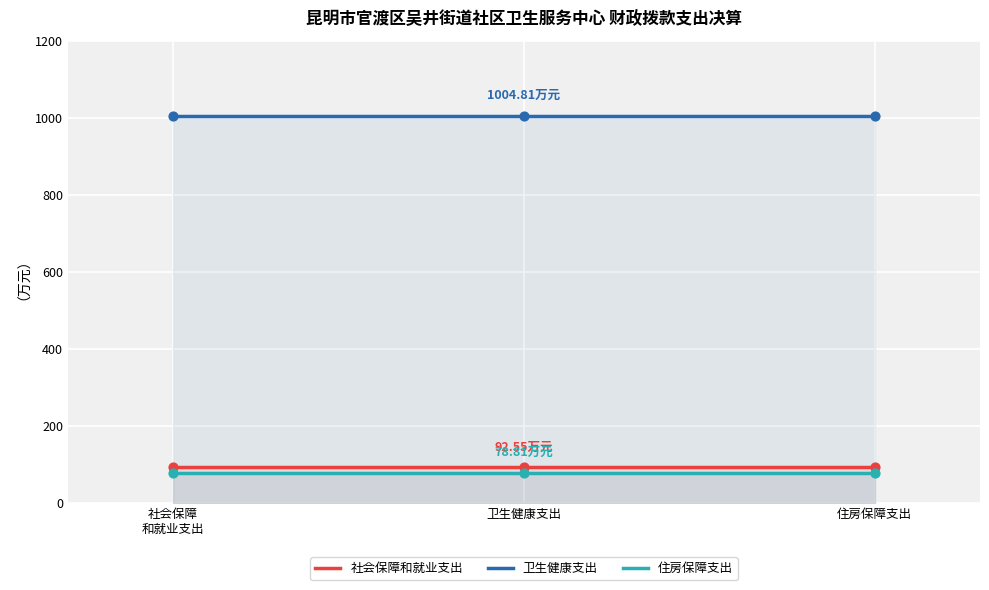

Which series has the largest total across all categories?

卫生健康支出